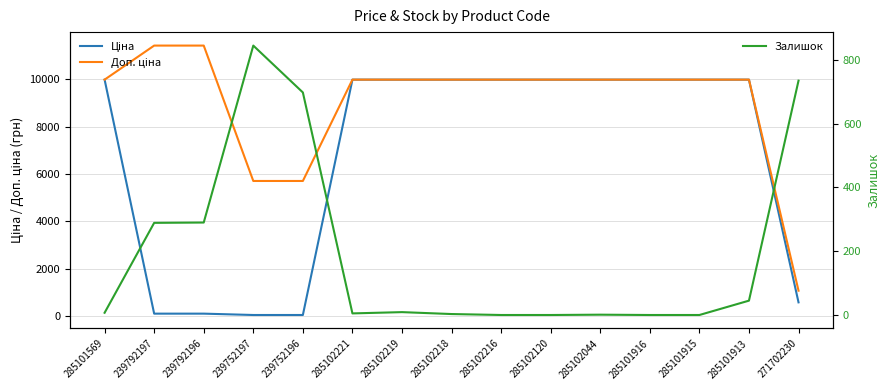

Reading right to left, transcribe all the data shown in this chart.

Ціна: 271702230=589.9	285101913=9975.0	285101915=9975.0	285101916=9975.0	285102044=9975.0	285102120=9975.0	285102216=9975.0	285102218=9975.0	285102219=9975.0	285102221=9975.0	239752196=57.0	239752197=57.0	239792196=114.1	239792197=114.1	285101569=9975.0
Доп. ціна: 271702230=1081.7	285101913=9975.0	285101915=9975.0	285101916=9975.0	285102044=9975.0	285102120=9975.0	285102216=9975.0	285102218=9975.0	285102219=9975.0	285102221=9975.0	239752196=5705.0	239752197=5705.0	239792196=11410.0	239792197=11410.0	285101569=9975.0
Залишок: 271702230=735.0	285101913=45.0	285101915=0.0	285101916=0.0	285102044=1.0	285102120=0.0	285102216=0.0	285102218=3.0	285102219=9.0	285102221=5.0	239752196=698.0	239752197=845.0	239792196=290.0	239792197=289.0	285101569=7.0